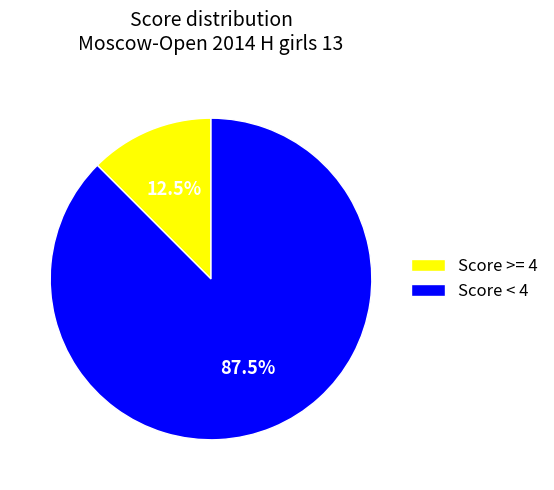

Which slice is the smallest?

Score >= 4